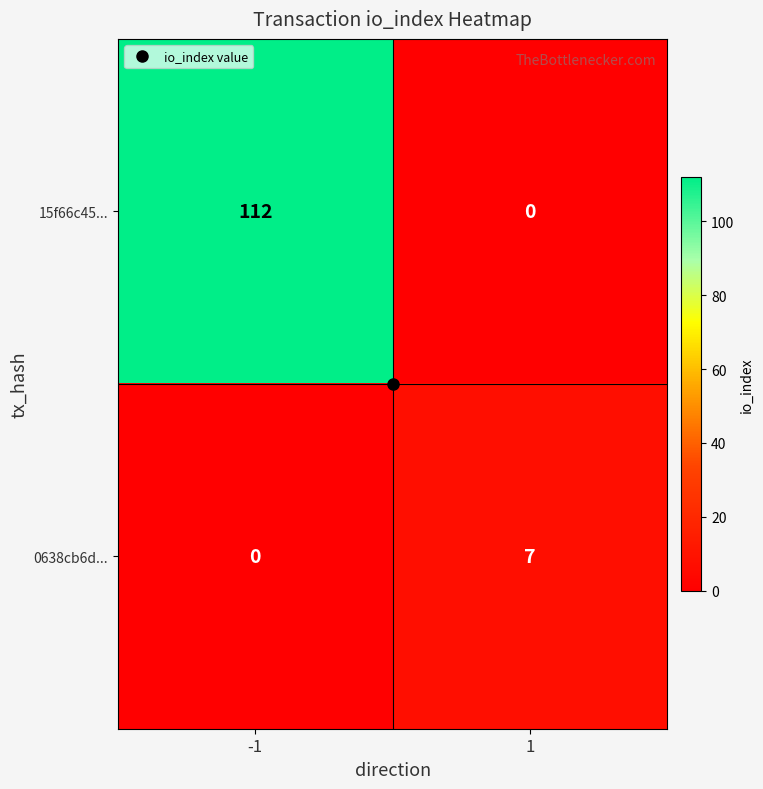

Which series has the widest spread of values?

15f66c45...